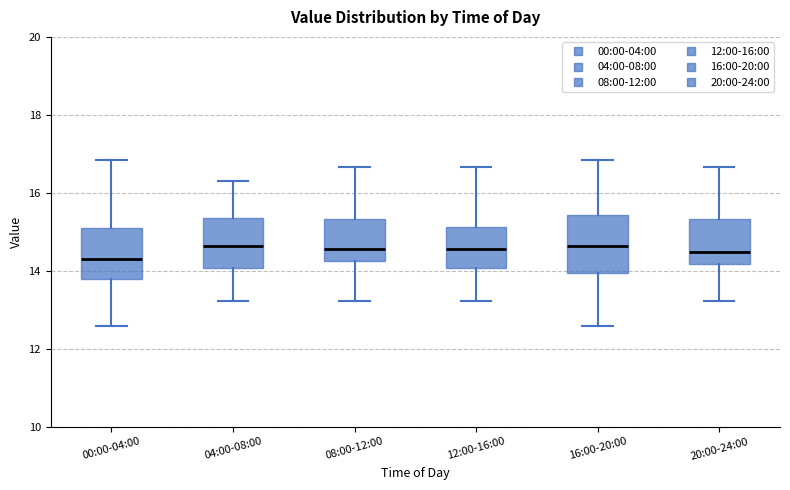

Reading left to right, transcribe this box plot: for each box, give where its median line is, the range the box spans, and where its two whiskers end, as read against the y-axis. The values are not printed on the chart, so give them approximately, as read against the axis.

00:00-04:00: median 14.4, box 13.8 to 15.0, whiskers 12.6 to 16.8
04:00-08:00: median 14.6, box 14.0 to 15.4, whiskers 13.2 to 16.4
08:00-12:00: median 14.6, box 14.2 to 15.4, whiskers 13.2 to 16.6
12:00-16:00: median 14.6, box 14.0 to 15.2, whiskers 13.2 to 16.6
16:00-20:00: median 14.6, box 14.0 to 15.4, whiskers 12.6 to 16.8
20:00-24:00: median 14.4, box 14.2 to 15.4, whiskers 13.2 to 16.6